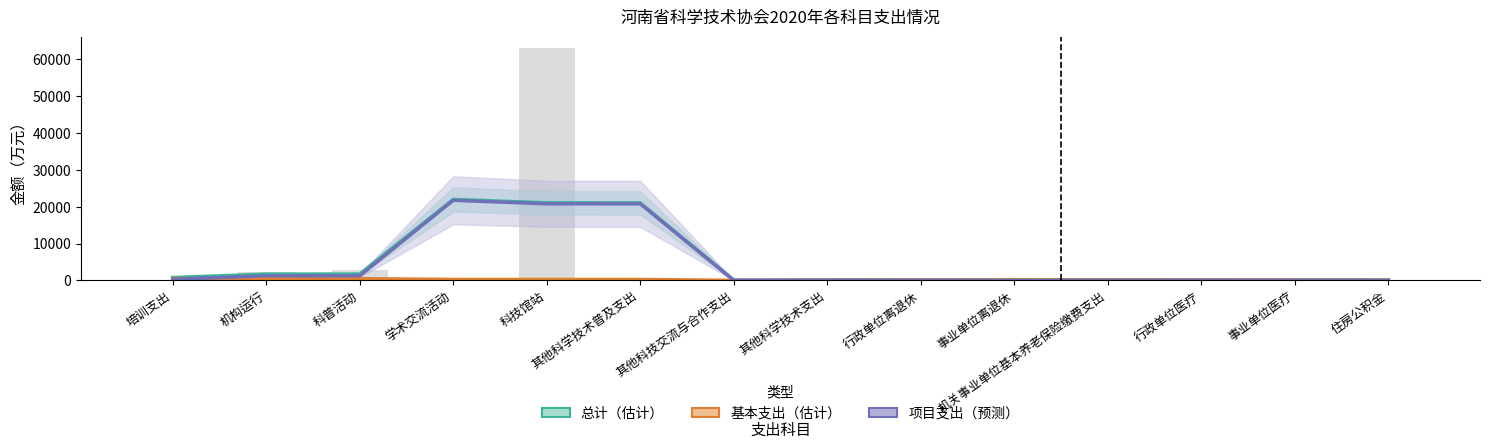

List the series in order of their peak value, highest first.

总计（估计）, 项目支出（预测）, 基本支出（估计）